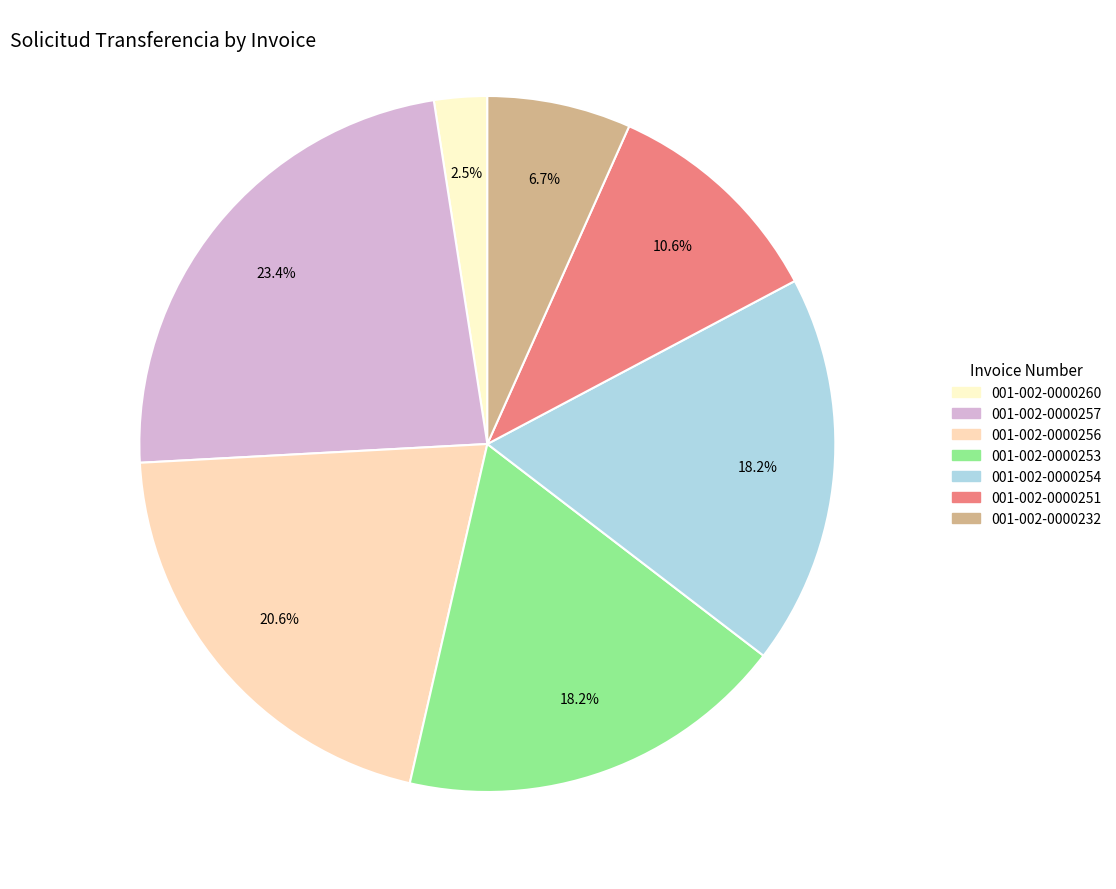

Between 001-002-0000260 and 001-002-0000254, which is larger?

001-002-0000254